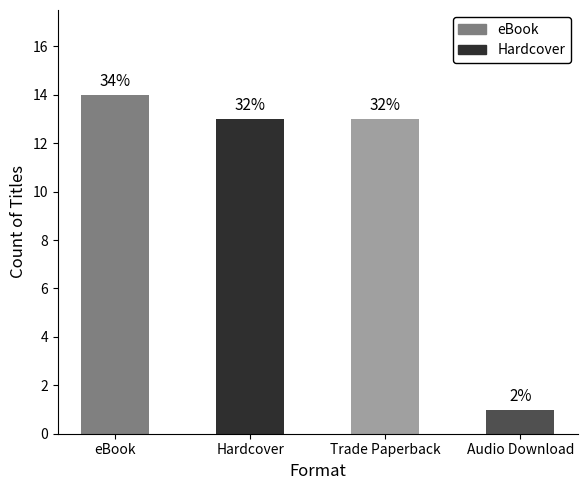

Reading left to right, transcribe all the data shown in this chart.

eBook=14	Hardcover=13	Trade Paperback=13	Audio Download=1